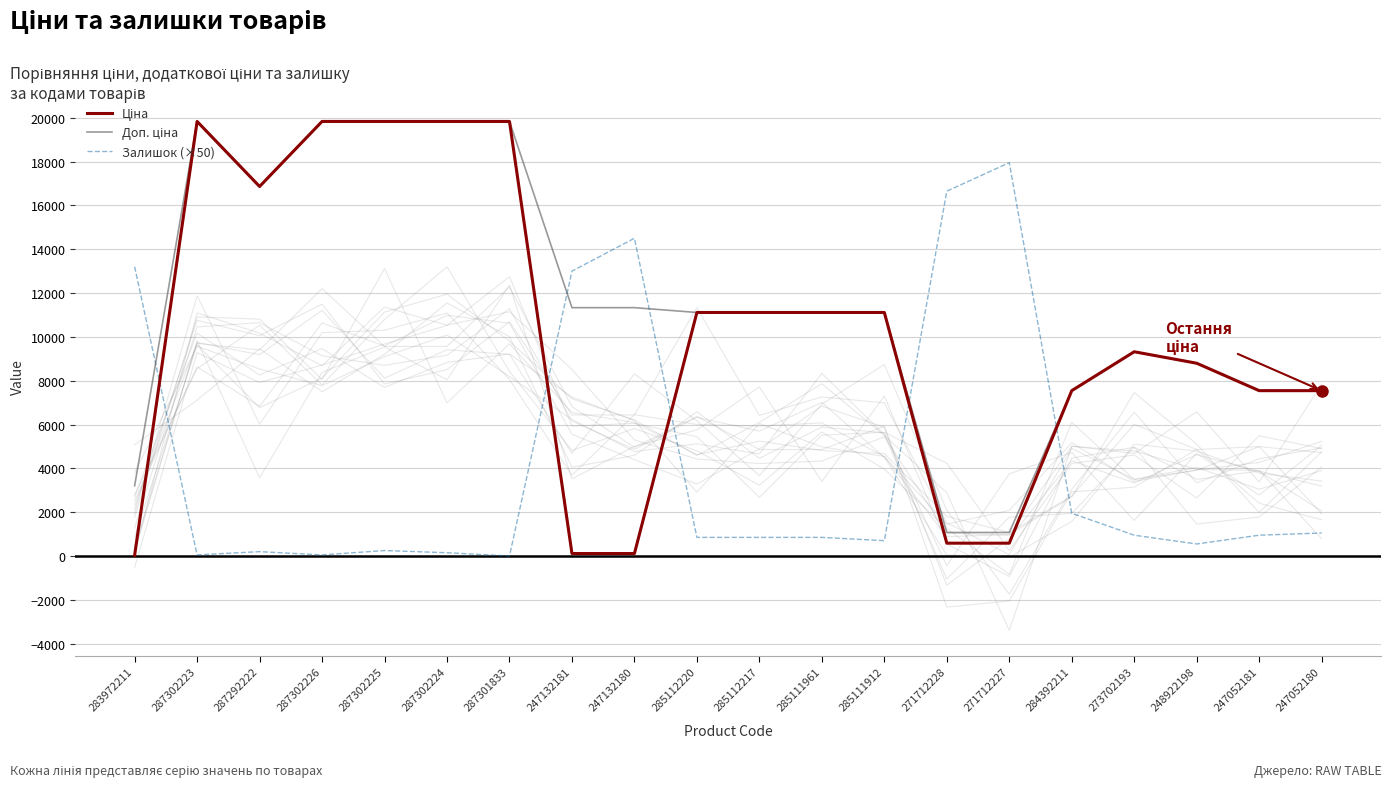

Read the Доп. ціна value at 247132181.

11334.0